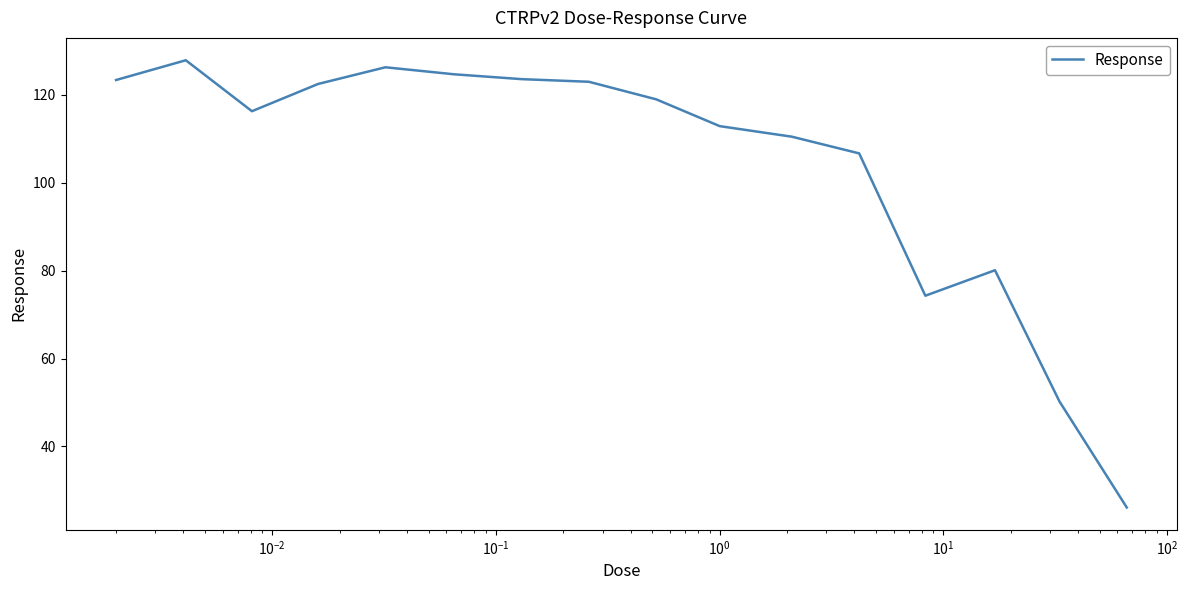

What is the smallest value displayed?

26.1